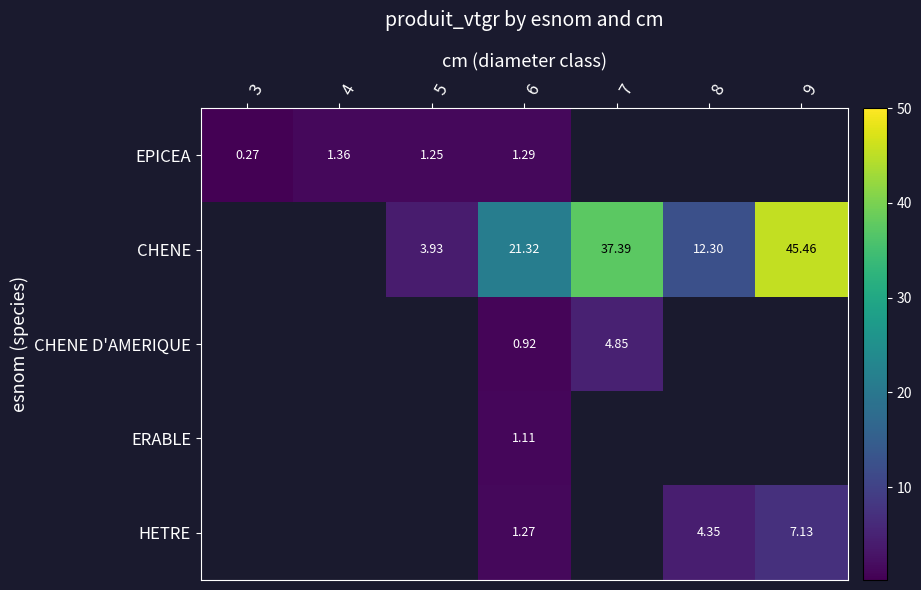

The value of HETRE at 8 is 4.4. True or false?

True